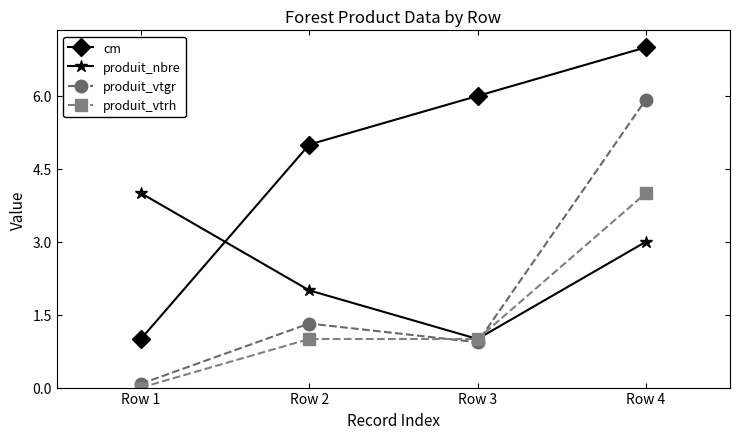

Reading left to right, transcribe all the data shown in this chart.

cm: Row 1=1.0	Row 2=5.0	Row 3=6.0	Row 4=7.0
produit_nbre: Row 1=4.0	Row 2=2.0	Row 3=1.0	Row 4=3.0
produit_vtgr: Row 1=0.1	Row 2=1.3	Row 3=0.9	Row 4=5.9
produit_vtrh: Row 1=0.0	Row 2=1.0	Row 3=1.0	Row 4=4.0